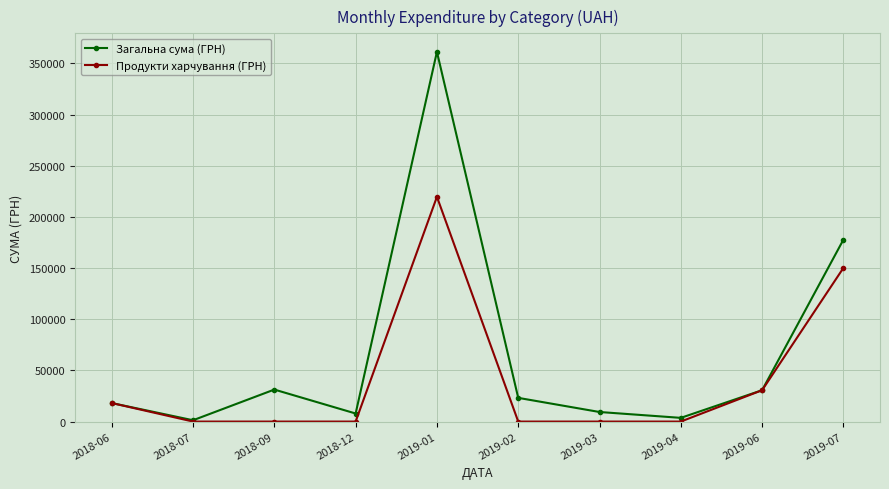

Is the value of Продукти харчування (ГРН) at 2019-06 greater than the value of Загальна сума (ГРН) at 2019-02?

Yes